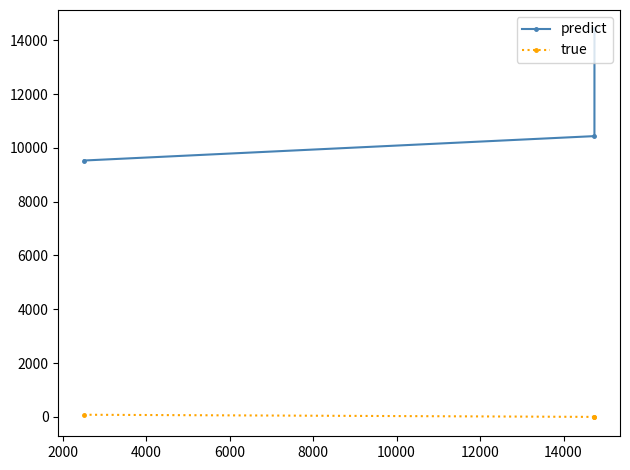

List the series in order of their overall mean, highest first.

predict, true